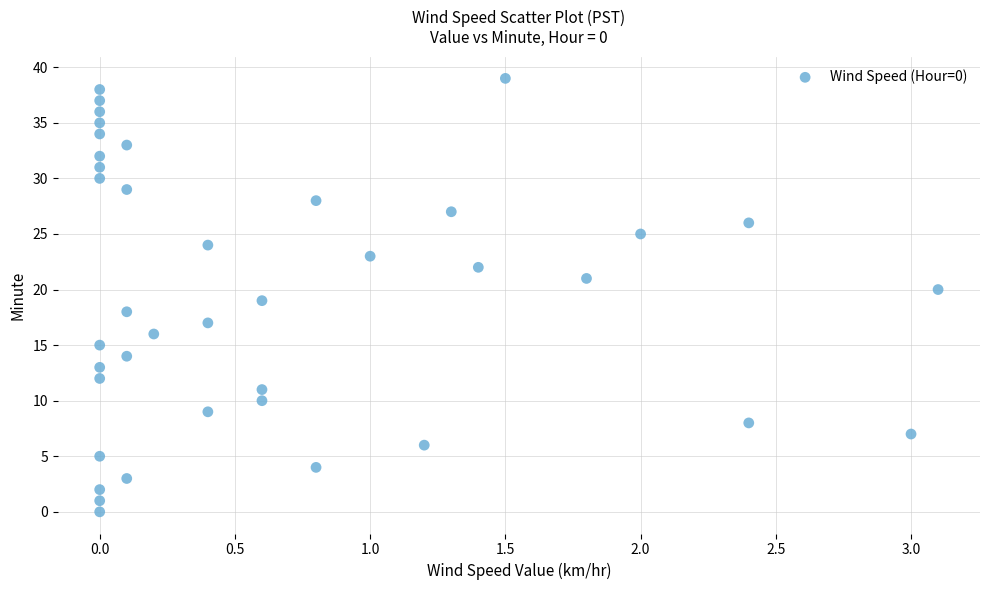

What is the range of Y values (max minus min)?

39